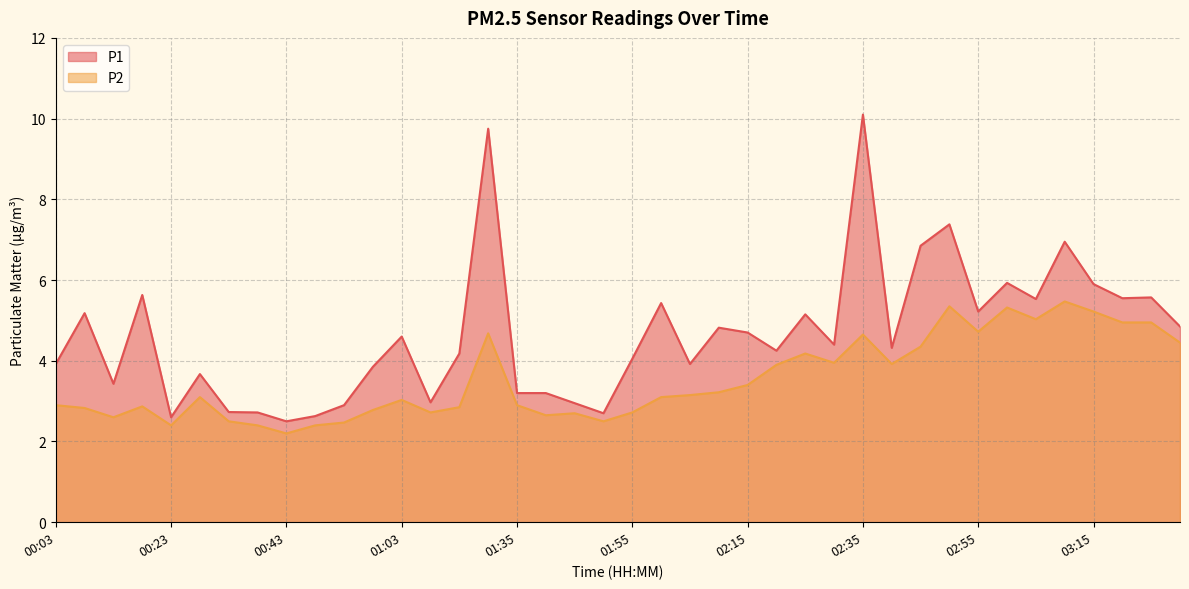

True or false: P1 and P2 intersect in this chart.

False